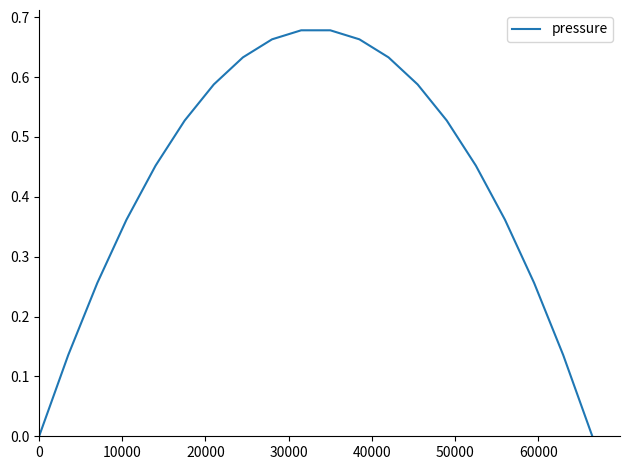

How many lines are shown in the chart?

1